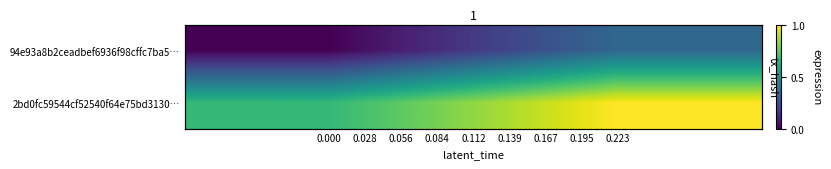

The value of 94e93a8b2ceadbef6936f98cffc7ba5… at 0.223 is 0.2. True or false?

False